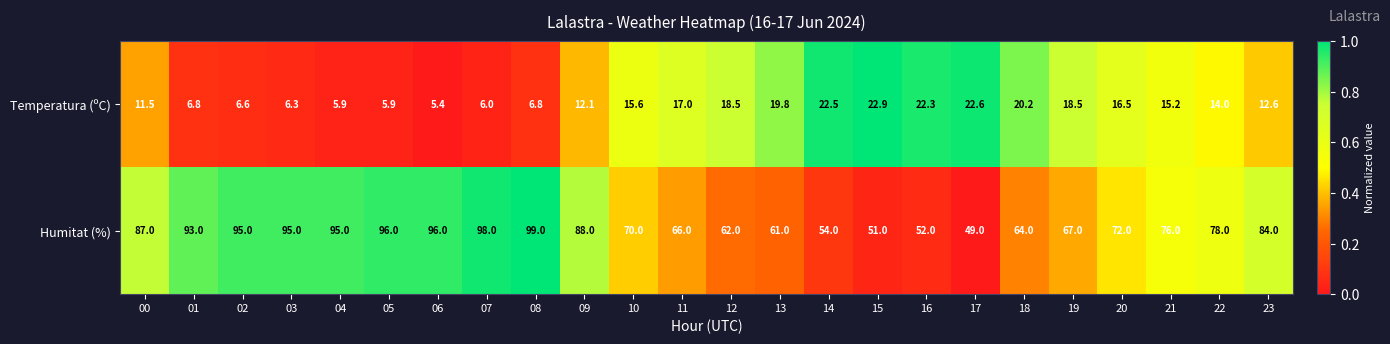

At which category is the sum across all series the highest?

08